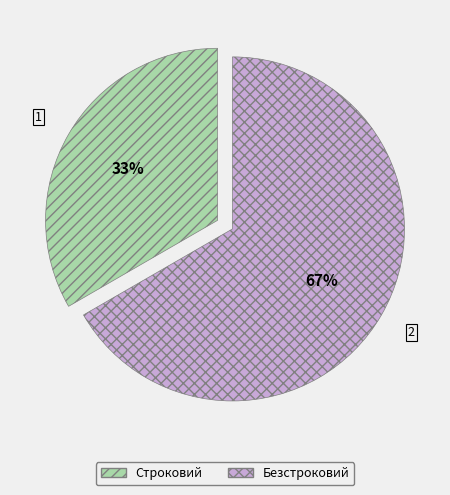

Is there any slice that represents more than half of the pie?

Yes